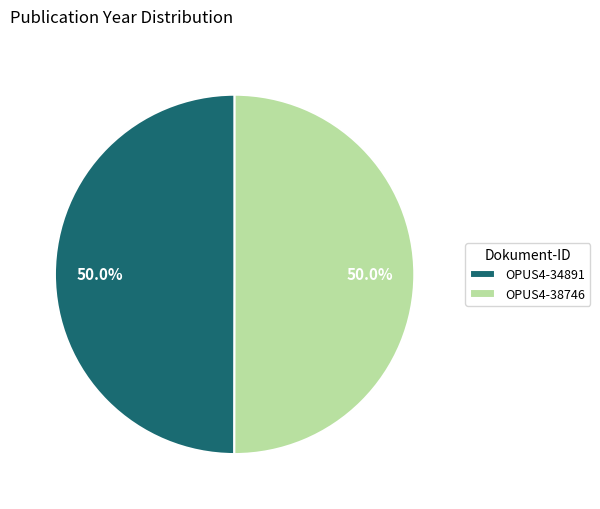

What portion of the pie excludes OPUS4-38746?

50.0%